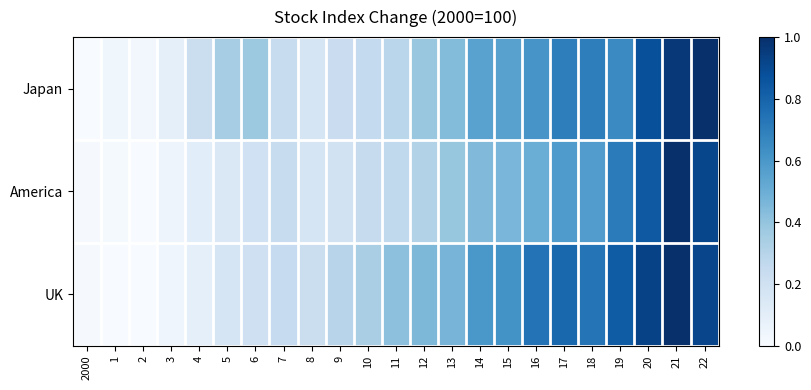

Rank the series by their maximum value, from highest to lowest.

Japan, America, UK